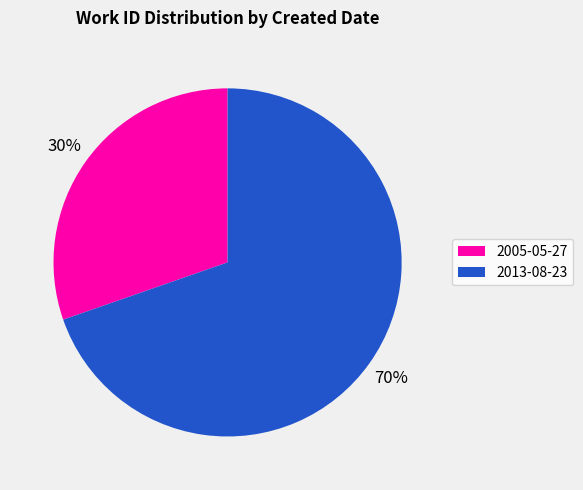

To the nearest percent, what is the combined percentage of 2013-08-23 and 2005-05-27?

100%